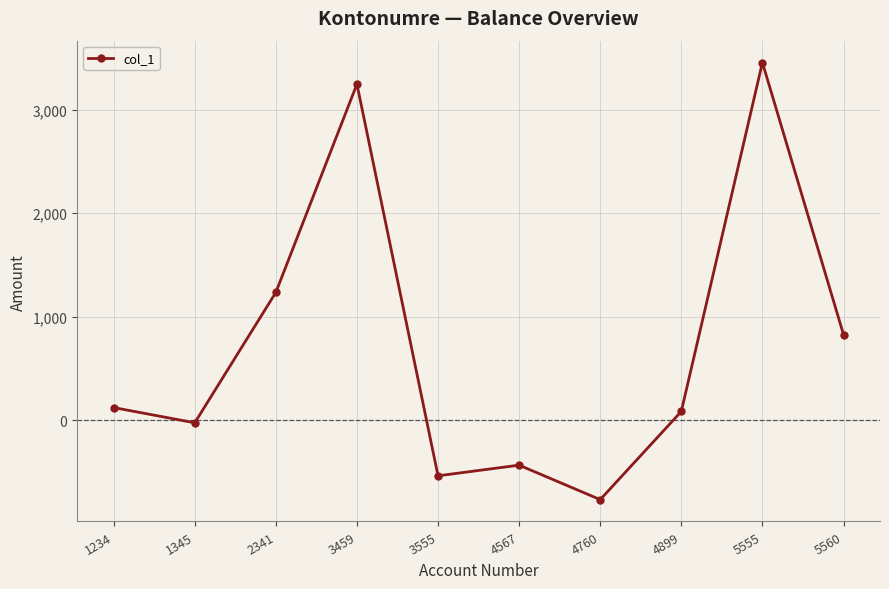

Reading left to right, what are all the values shown in this chart?

1234=123.5	1345=-23.6	2341=1235.0	3459=3245.3	3555=-535.2	4567=-432.4	4760=-765.0	4899=86.2	5555=3453.9	5560=828.4